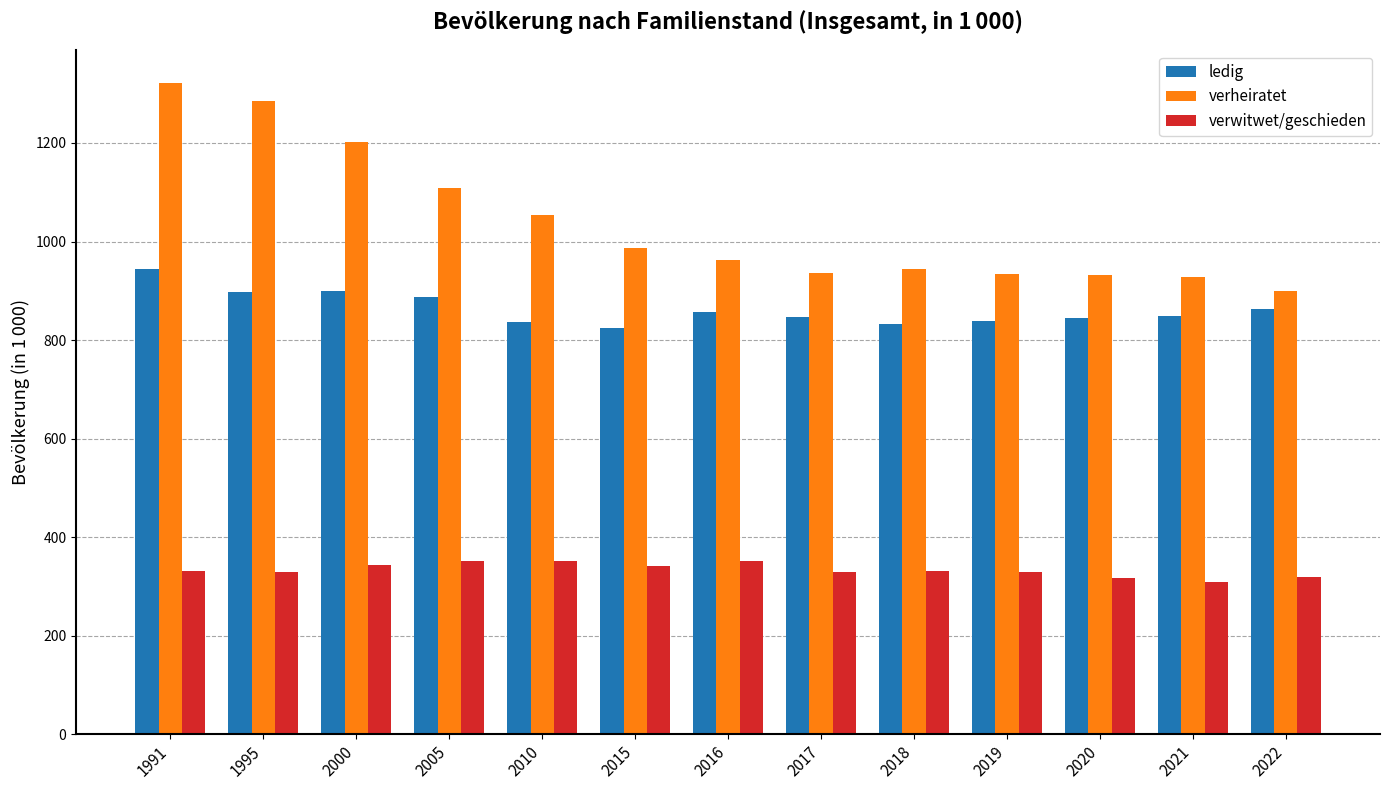

List the series in order of their peak value, highest first.

verheiratet, ledig, verwitwet/geschieden